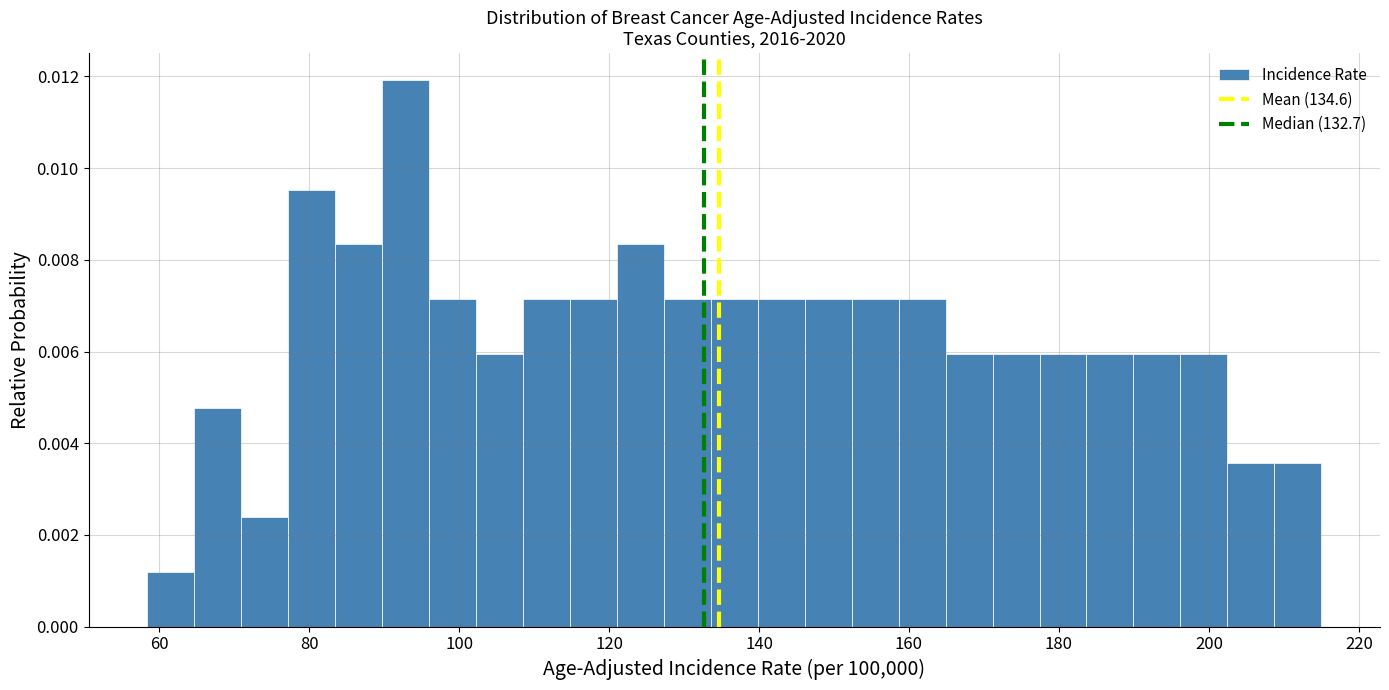

Around what value on the x-axis is the tallest bar? Give the approximate position of its centre, as read against the axis.

92